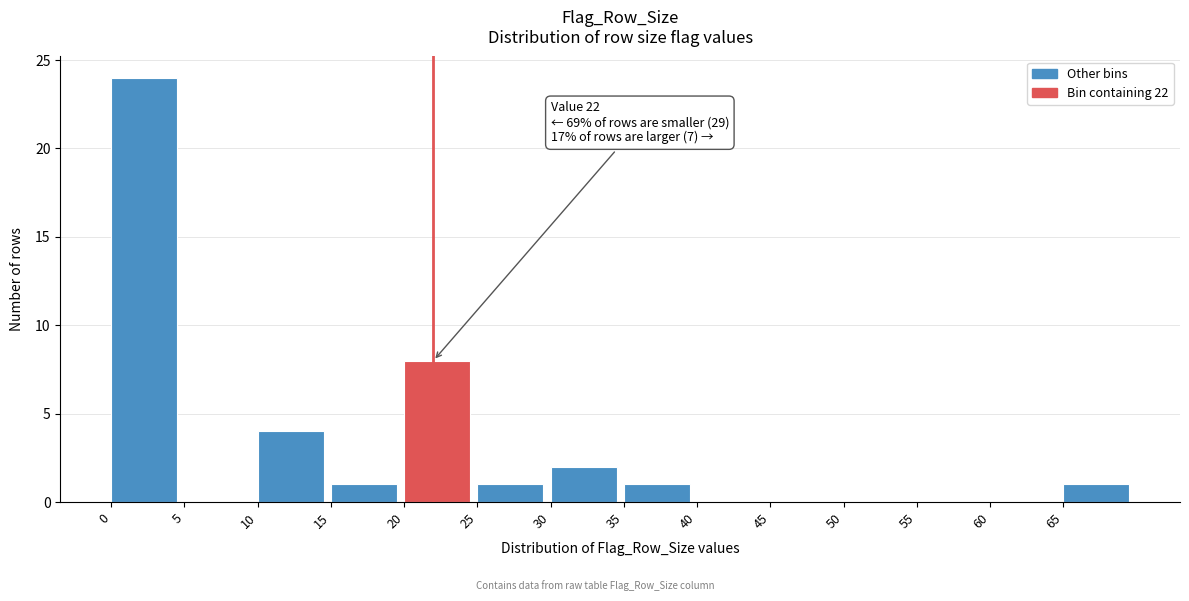

Which range on the x-axis has the tallest bar?

0 to 5